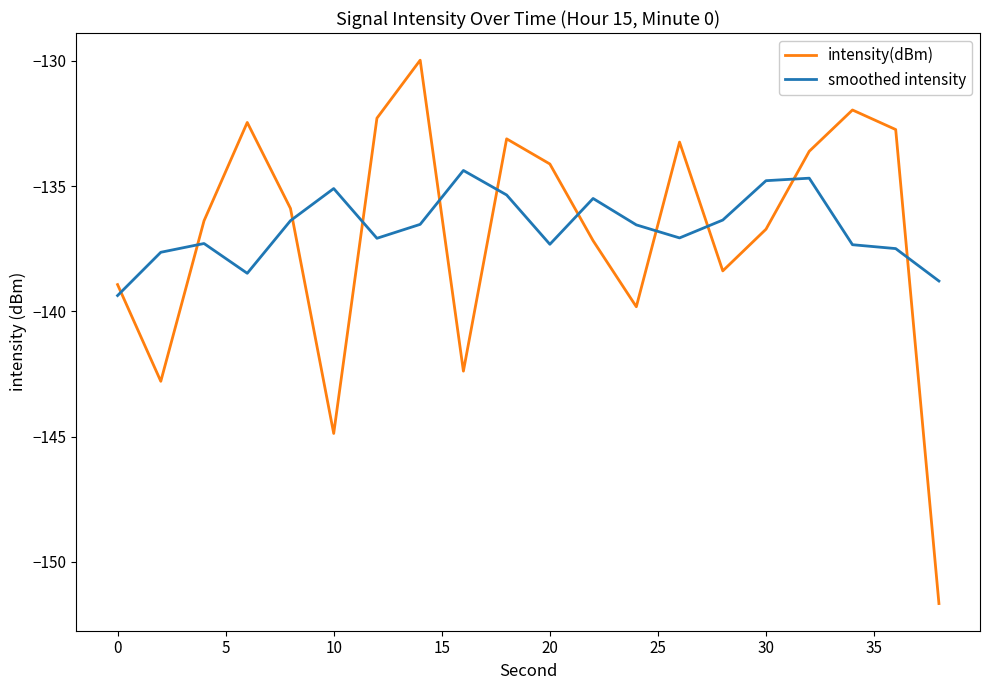

What is the average value of the smoothed intensity series?

-136.7